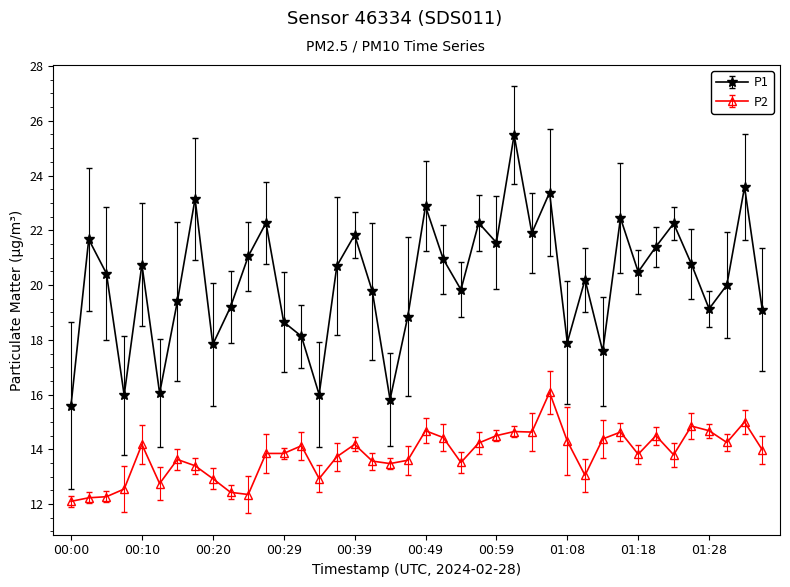

Rank the series by their average value, from lowest to highest.

P2, P1